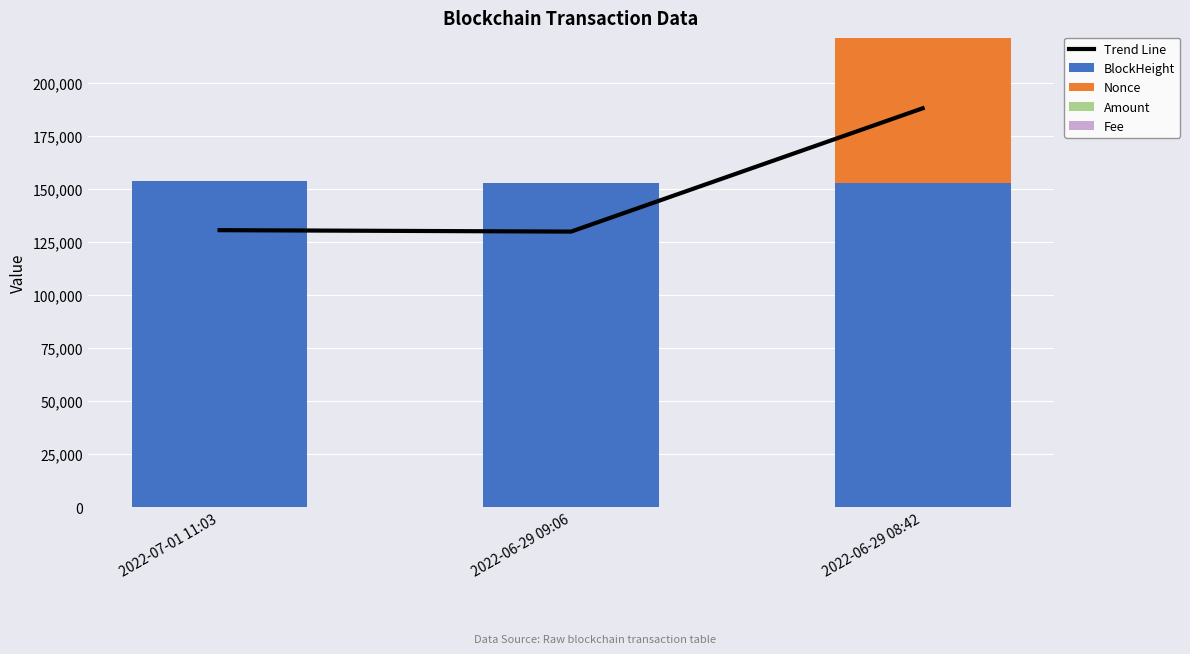

What is the maximum value for Fee?

0.2